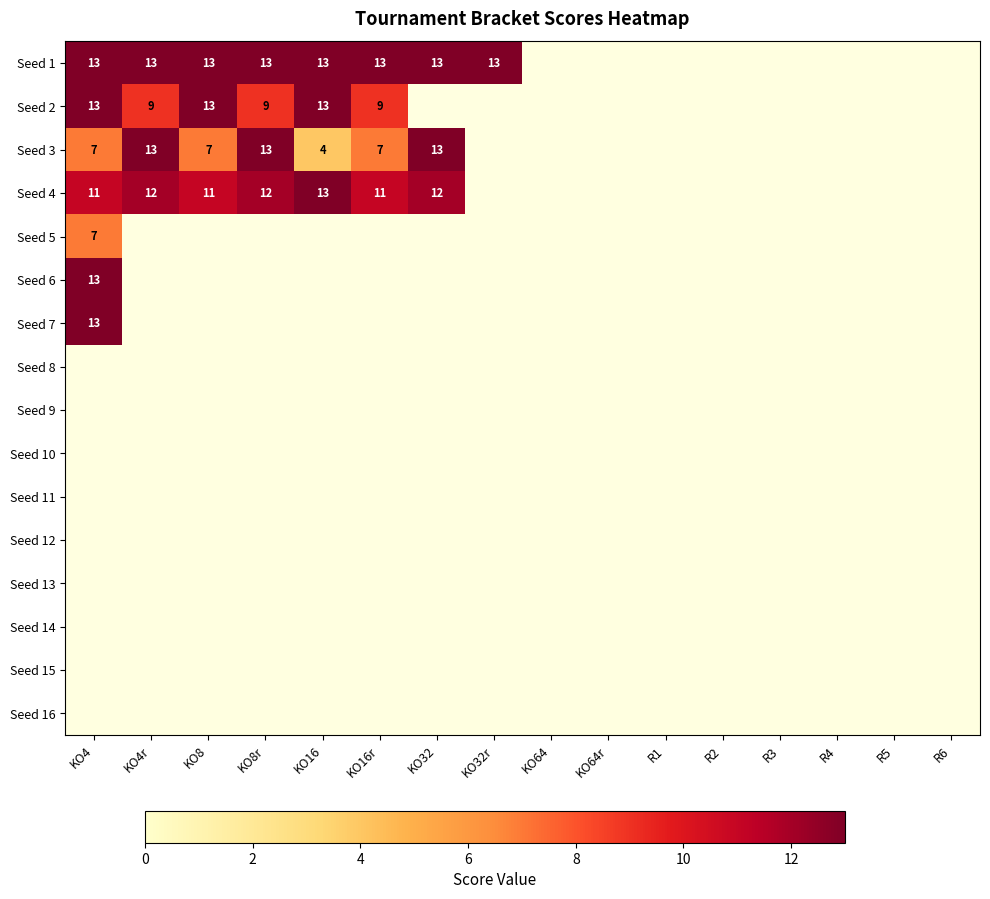

What is the spread (max minus min) of values at KO16?

13